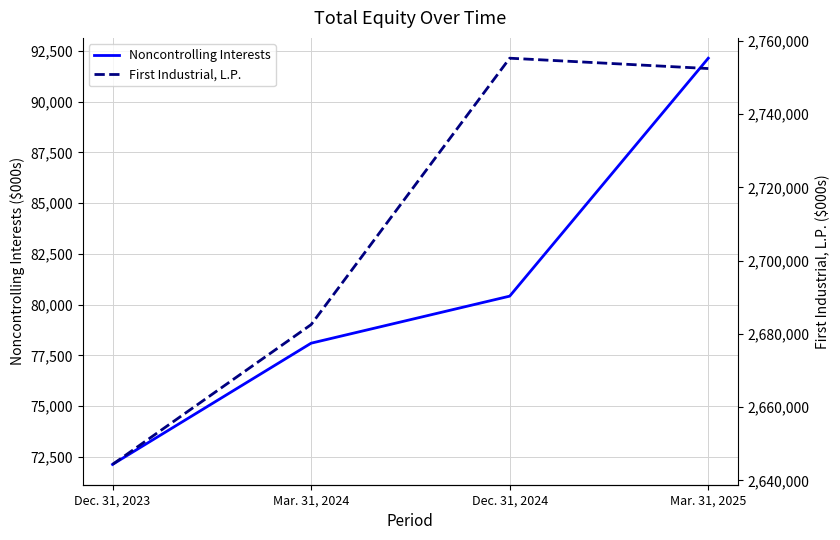

Reading left to right, what are all the values shown in this chart?

Noncontrolling Interests: Dec. 31, 2023=72130	Mar. 31, 2024=78103	Dec. 31, 2024=80421	Mar. 31, 2025=92145
First Industrial, L.P.: Dec. 31, 2023=2644388	Mar. 31, 2024=2682541	Dec. 31, 2024=2755257	Mar. 31, 2025=2752432